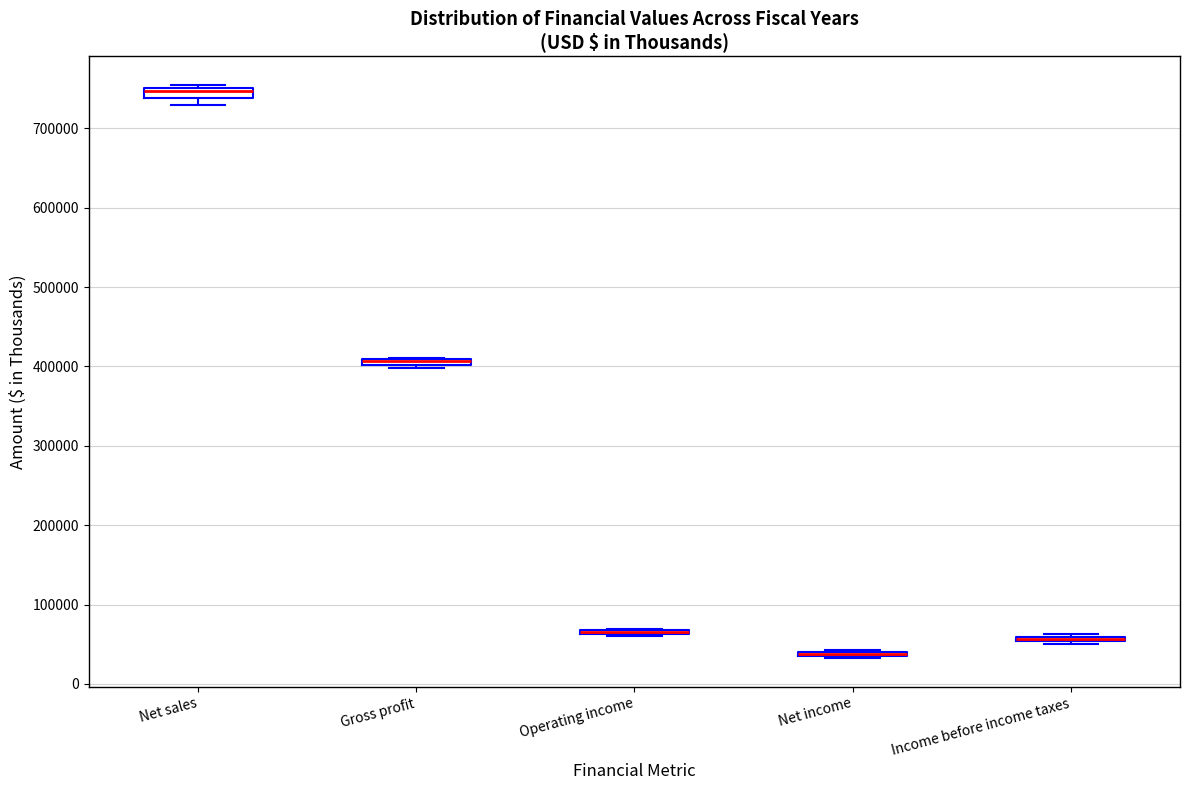

Where is the lower edge of the box for Gross profit on the y-axis? The values are not printed on the chart, so give them approximately, as read against the axis.

400000